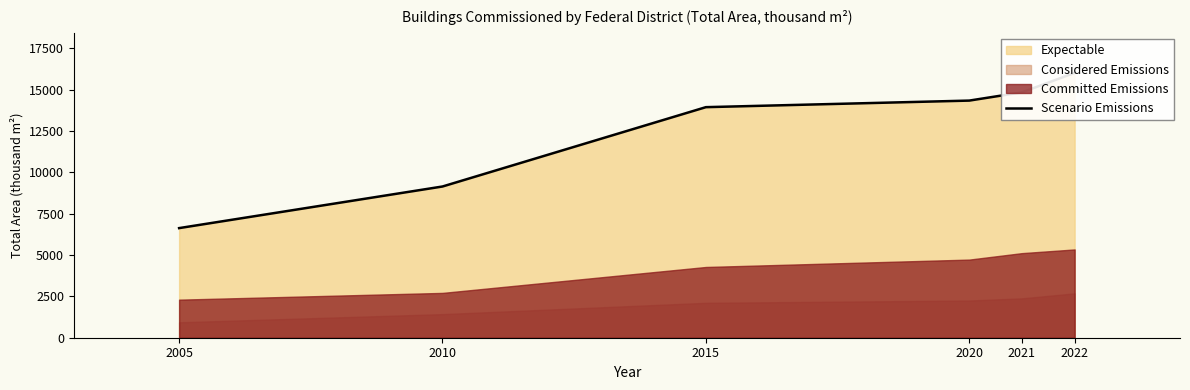

What is the difference between the maximum and minimum values?

9390.0